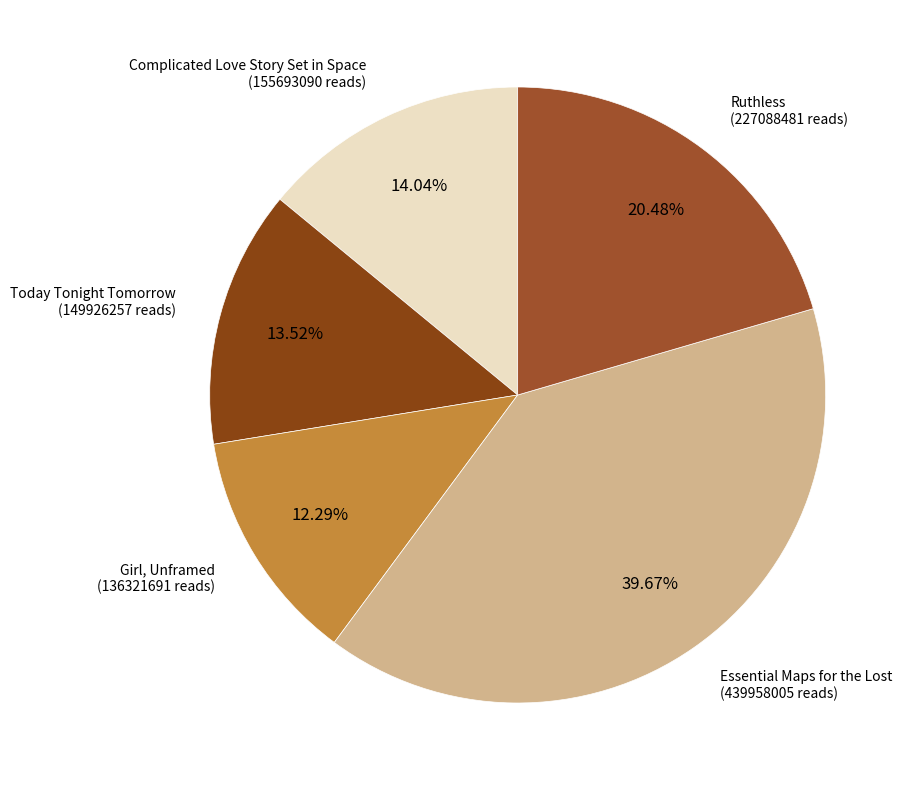

Between Essential Maps for the Lost and Today Tonight Tomorrow, which is larger?

Essential Maps for the Lost